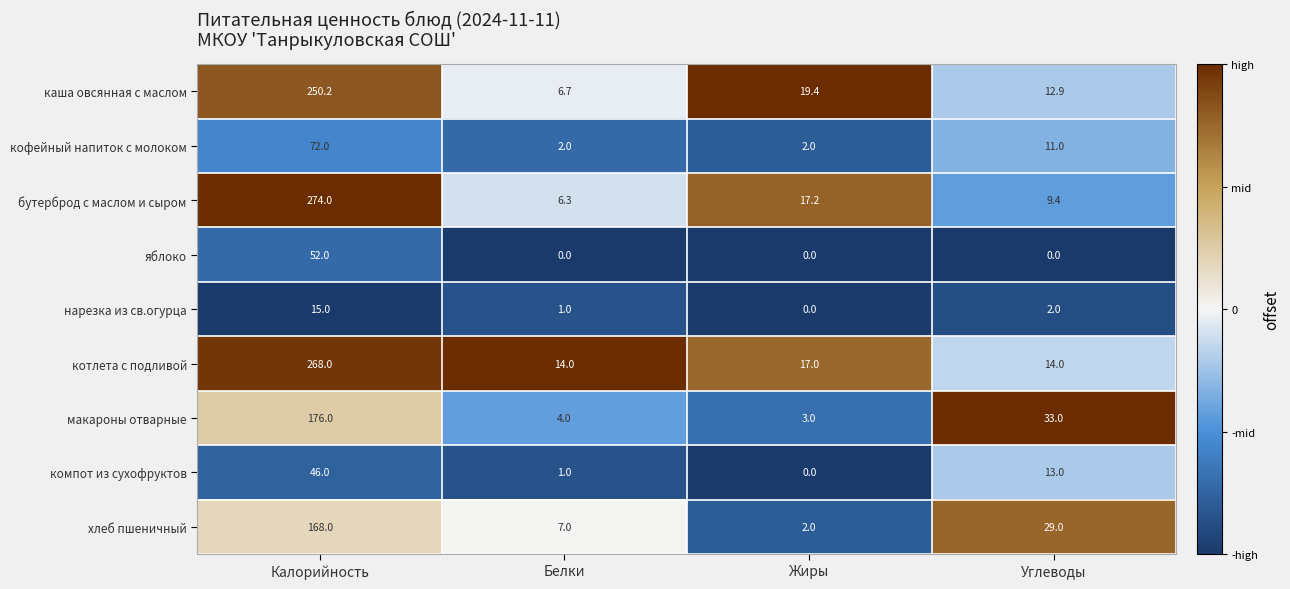

What is the spread (max minus min) of values at Калорийность?

259.0